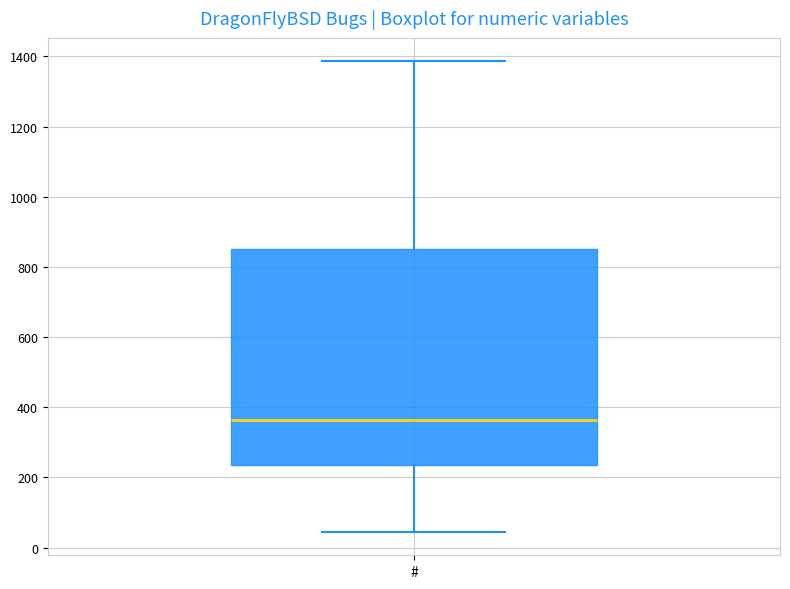

Read this box plot against the y-axis: the position of the median line, the range covered by the box, and the ends of both whiskers. The values are not printed on the chart, so give them approximately, as read against the axis.

median 360, box 240 to 860, whiskers 40 to 1380